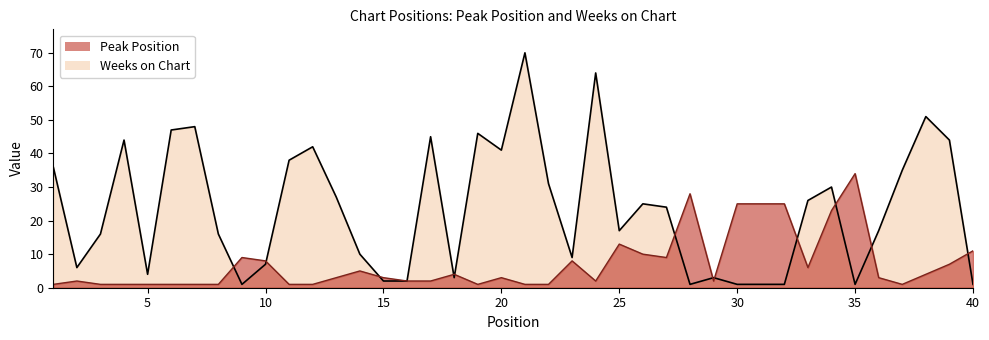

True or false: Weeks on Chart has more than 2 interior local peaks.

True